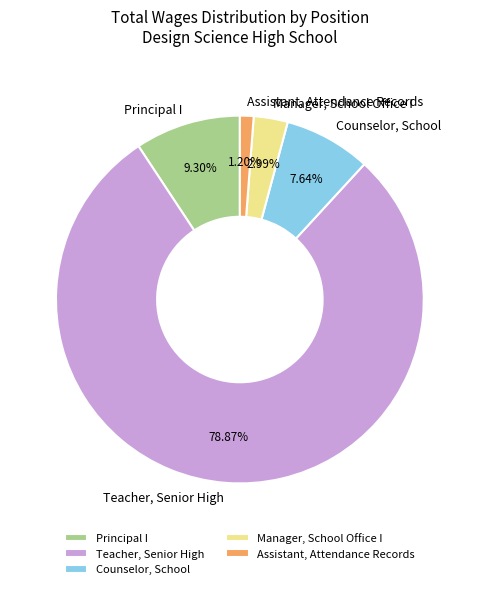

Is there any slice that represents more than half of the pie?

Yes